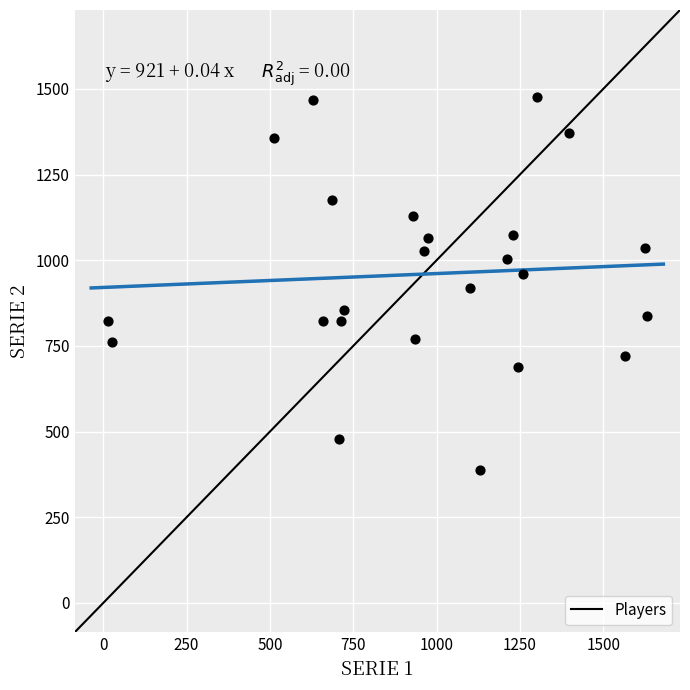

What is the range of Y values (max minus min)?

1090